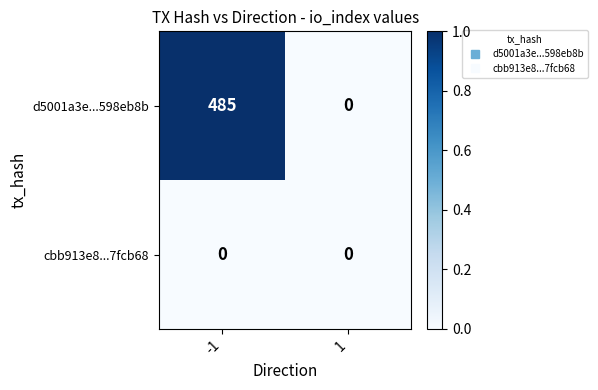

Which series changed the most between -1 and 1?

d5001a3e...598eb8b